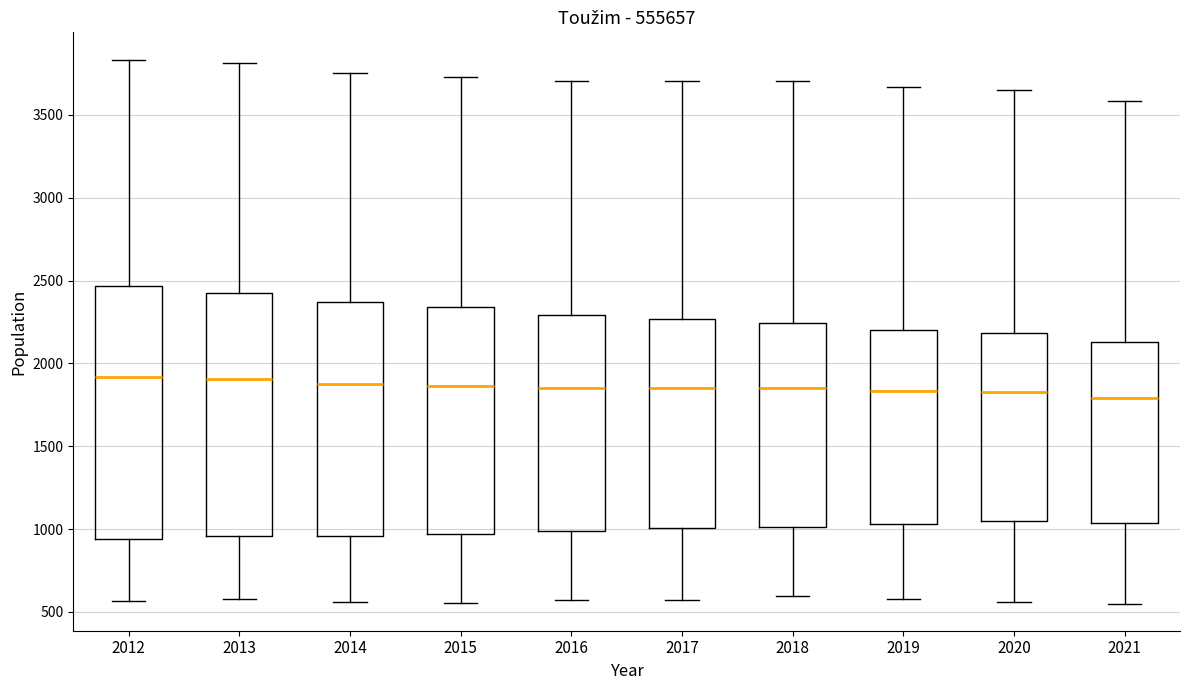

Reading left to right, transcribe this box plot: for each box, give where its median line is, the range the box spans, and where its two whiskers end, as read against the y-axis. The values are not printed on the chart, so give them approximately, as read against the axis.

2012: median 1900, box 950 to 2450, whiskers 550 to 3850
2013: median 1900, box 950 to 2400, whiskers 600 to 3800
2014: median 1900, box 950 to 2350, whiskers 550 to 3750
2015: median 1850, box 950 to 2350, whiskers 550 to 3750
2016: median 1850, box 1000 to 2300, whiskers 550 to 3700
2017: median 1850, box 1000 to 2250, whiskers 600 to 3700
2018: median 1850, box 1000 to 2250, whiskers 600 to 3700
2019: median 1850, box 1050 to 2200, whiskers 600 to 3650
2020: median 1850, box 1050 to 2200, whiskers 550 to 3650
2021: median 1800, box 1050 to 2150, whiskers 550 to 3600